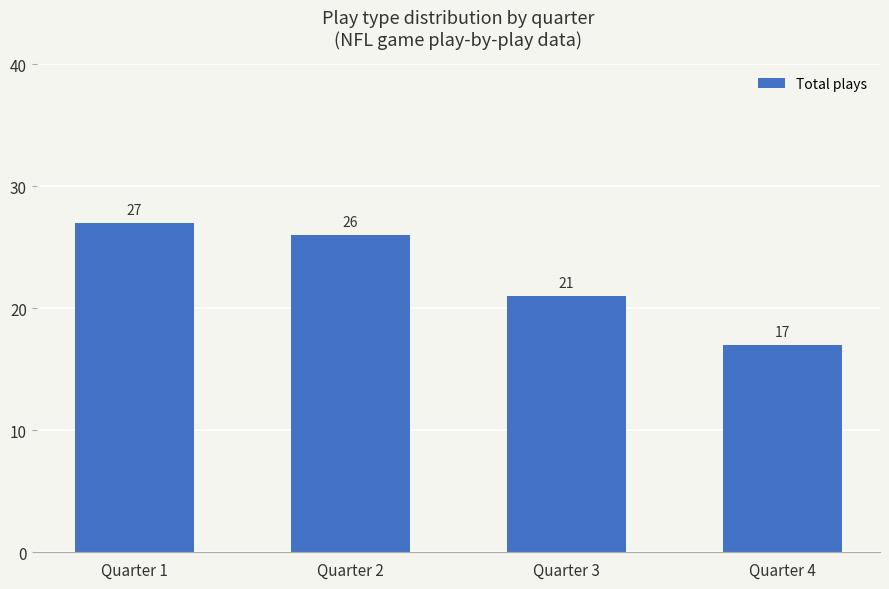

What is the change in value from Quarter 1 to Quarter 3?

-6